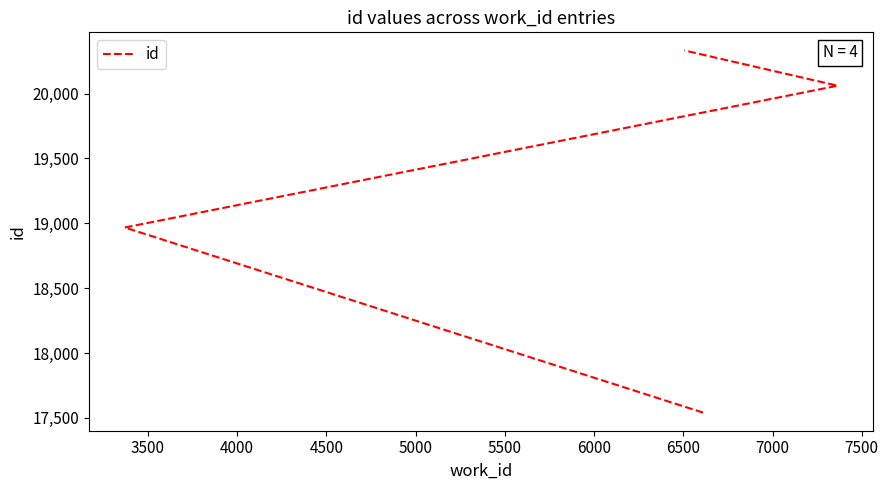

What is the greatest value displayed?

20333